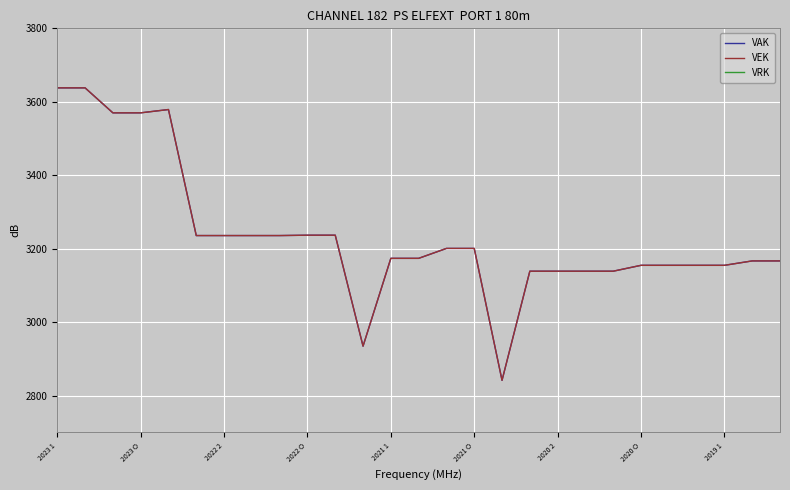

Rank the series by their maximum value, from highest to lowest.

VAK, VEK, VRK